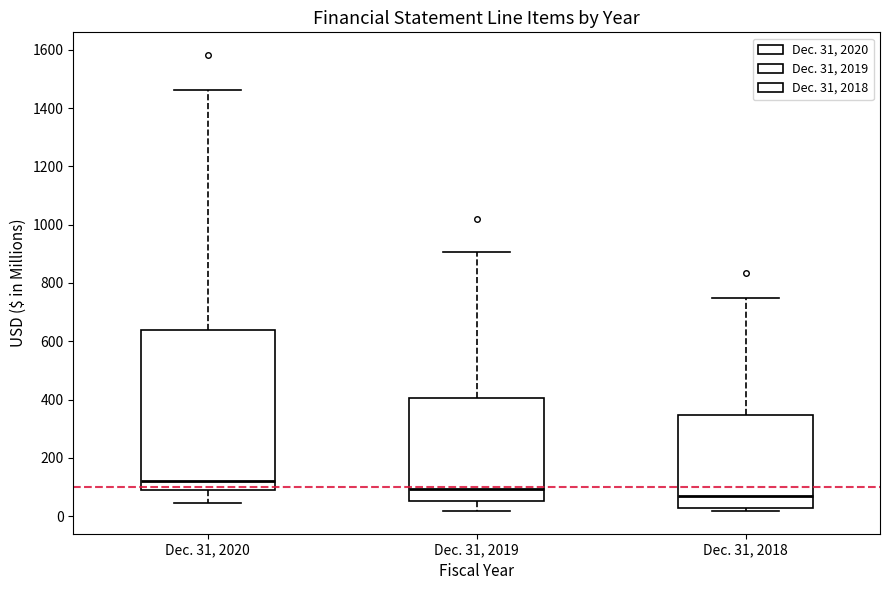

Reading left to right, transcribe this box plot: for each box, give where its median line is, the range the box spans, and where its two whiskers end, as read against the y-axis. The values are not printed on the chart, so give them approximately, as read against the axis.

Dec. 31, 2020: median 120, box 100 to 640, whiskers 40 to 1460
Dec. 31, 2019: median 100, box 60 to 400, whiskers 20 to 900
Dec. 31, 2018: median 60, box 20 to 340, whiskers 20 (just below the box's lower edge) to 740